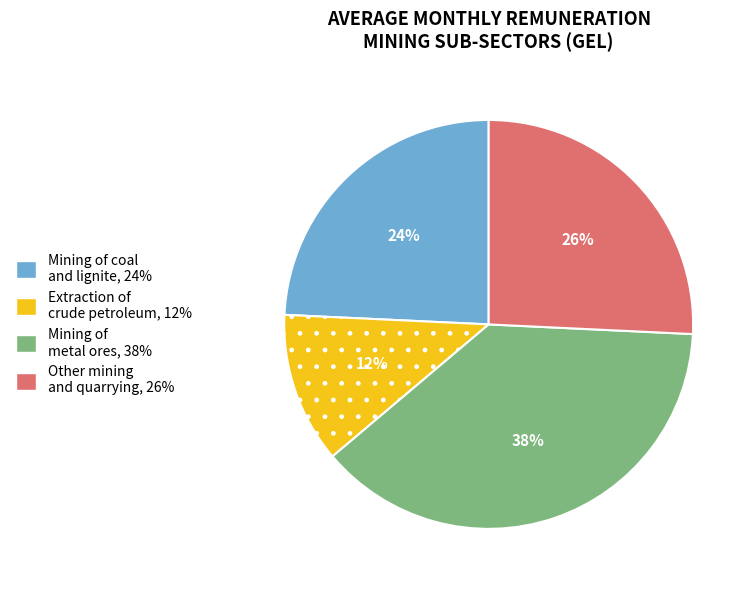

Is there any slice that represents more than half of the pie?

No